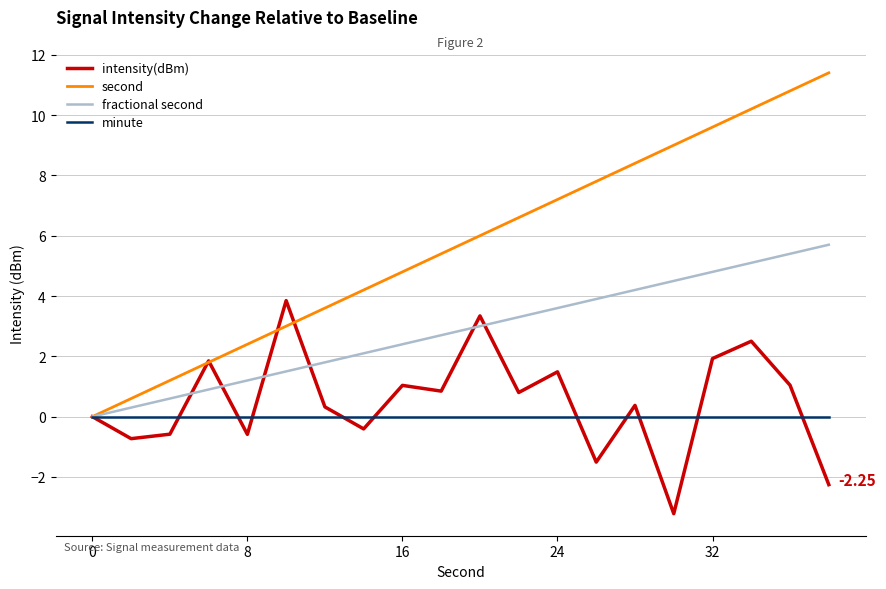

Which series has the largest range (max minus min)?

second